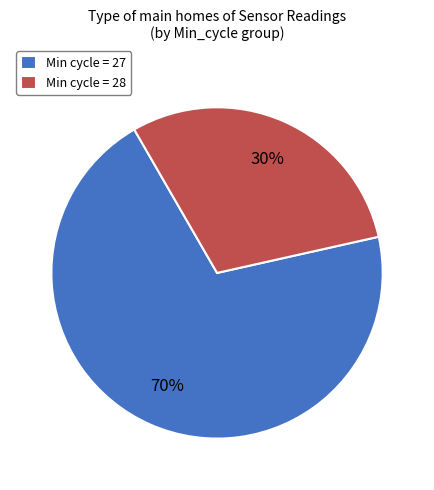

Do Min cycle = 28 and Min cycle = 27 together represent more than half of the pie?

Yes